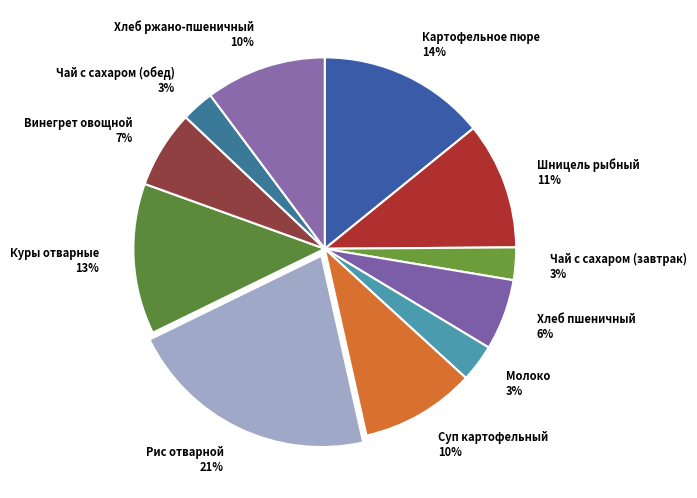

The Суп картофельный 10% slice represents 10% of the pie. True or false?

True